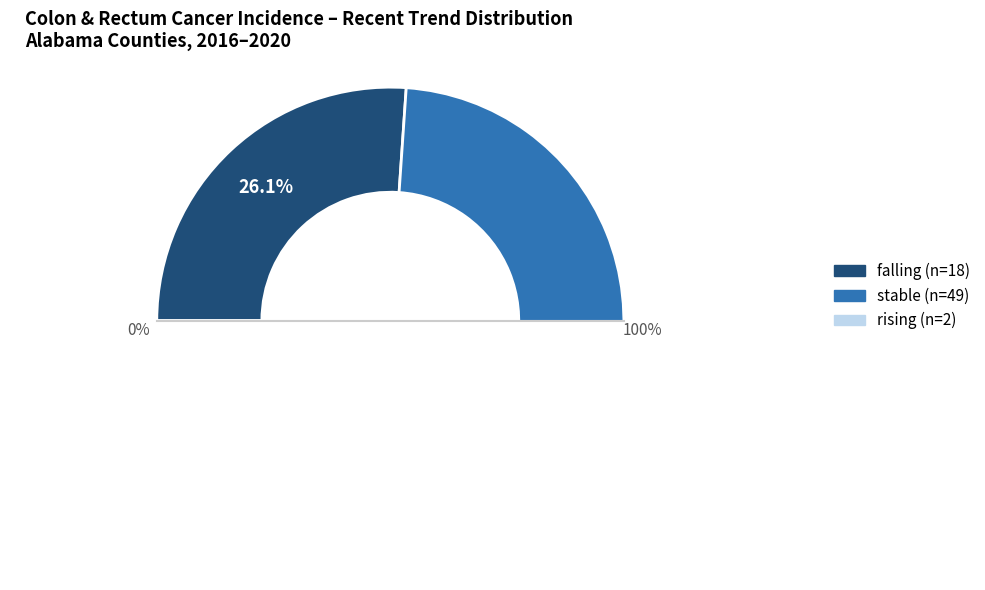

Which category has the biggest portion of the pie?

stable